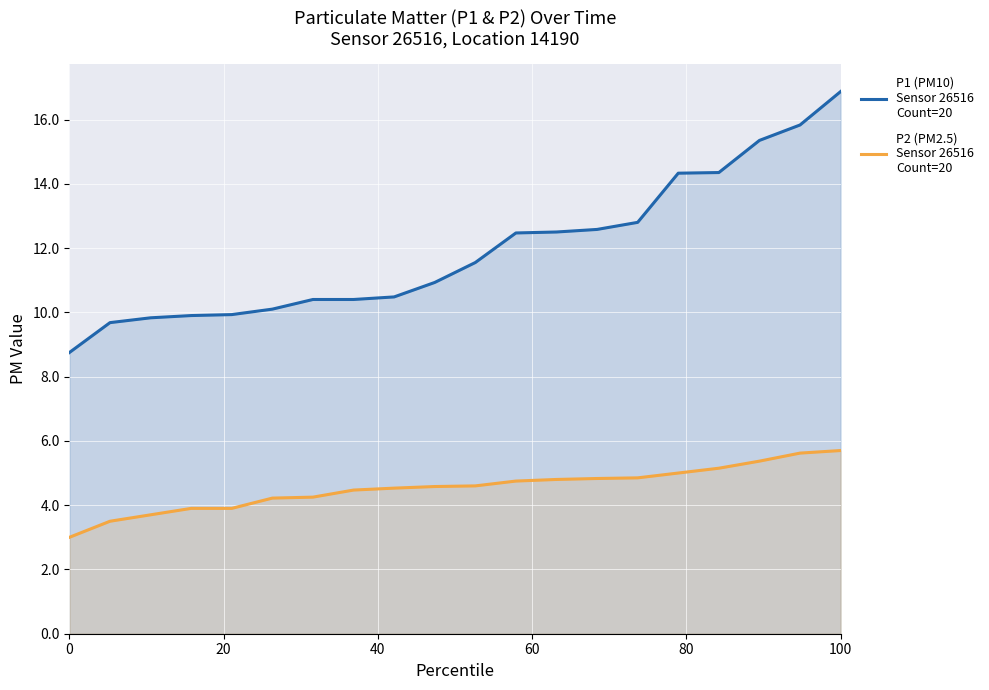

At which category is the sum across all series the highest?

100